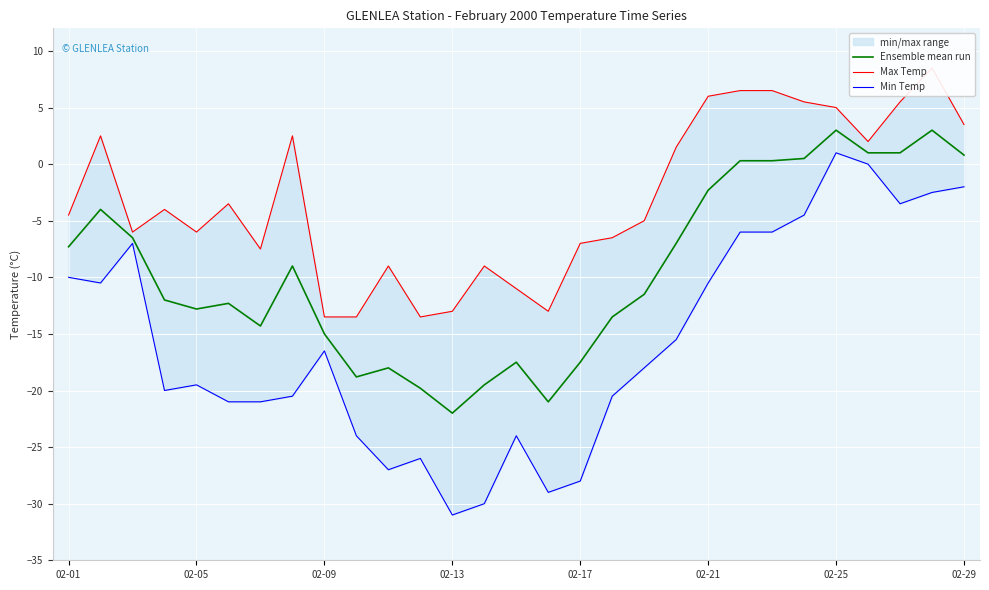

True or false: Ensemble mean run has a value of 0.8 at 02-29.

True